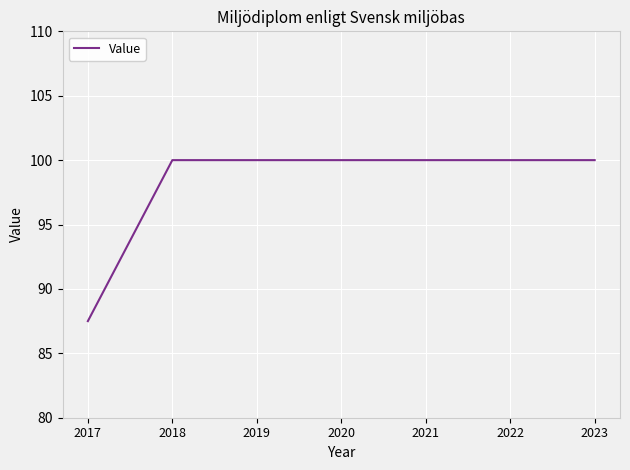

True or false: the data shows 100.0 at 2018.

True